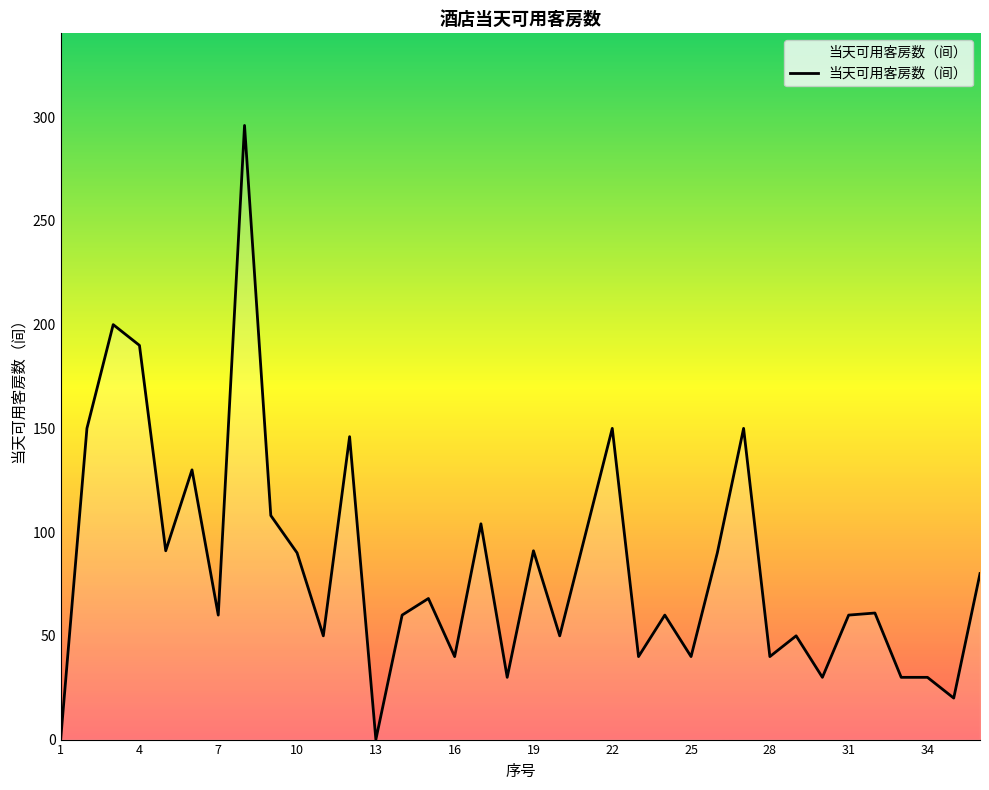

What is the sum of all values?

2985